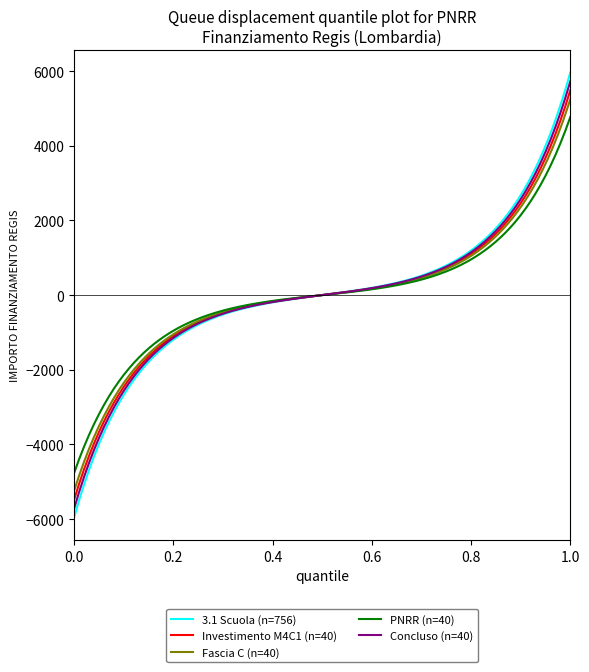

What is the minimum value shown in the chart?

-5965.3